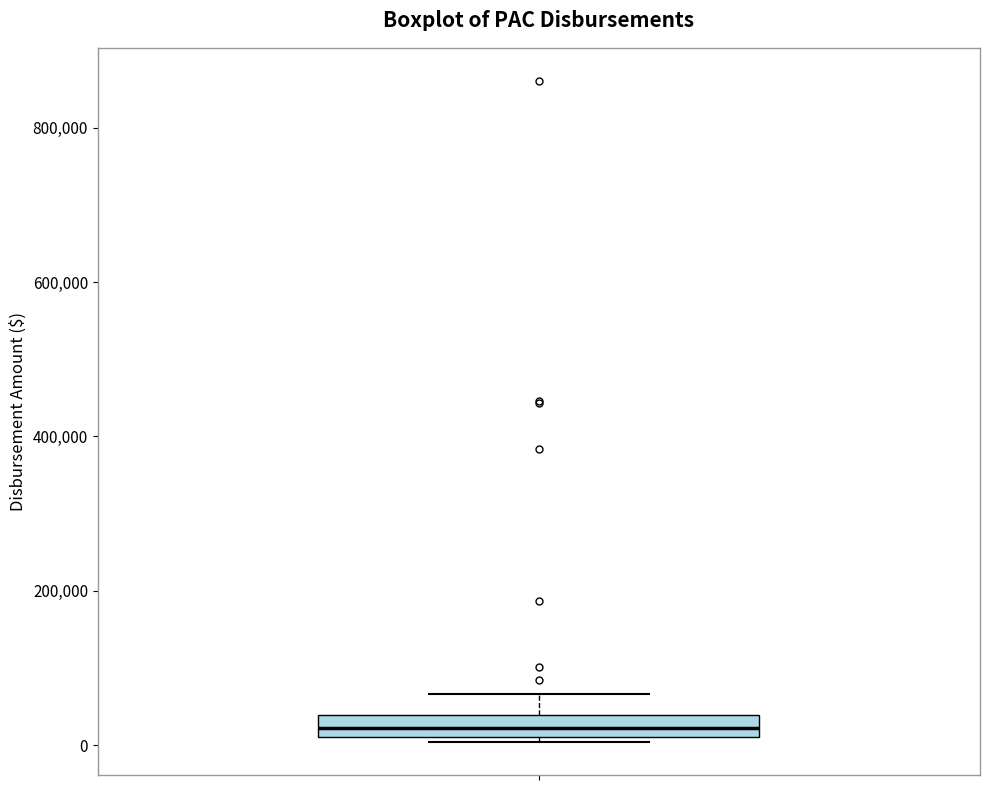

Where is the upper edge of the box on the y-axis? The values are not printed on the chart, so give them approximately, as read against the axis.

40000